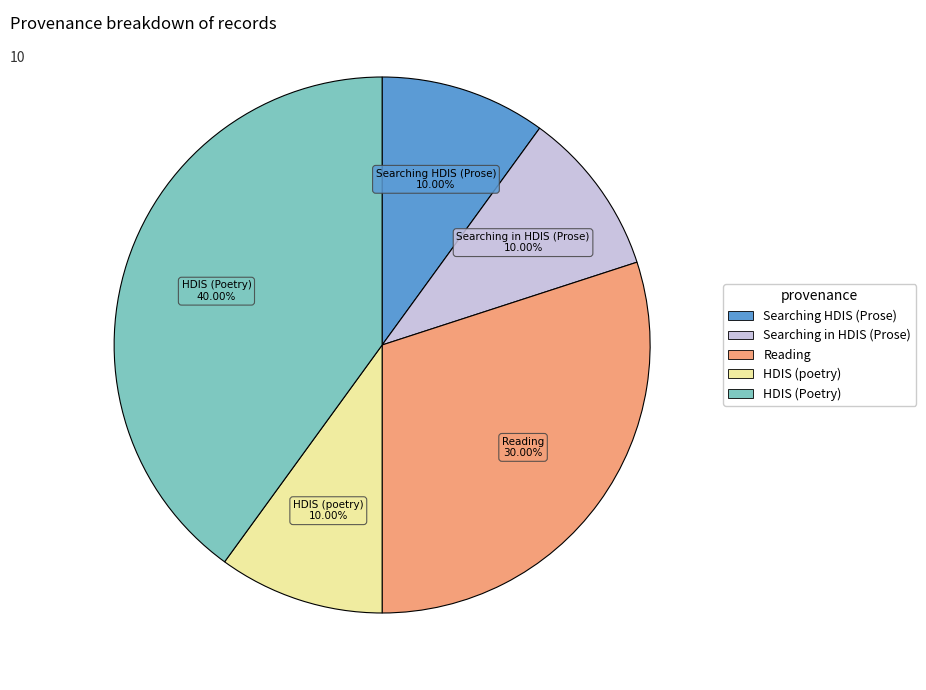

Does any single category account for the majority?

No